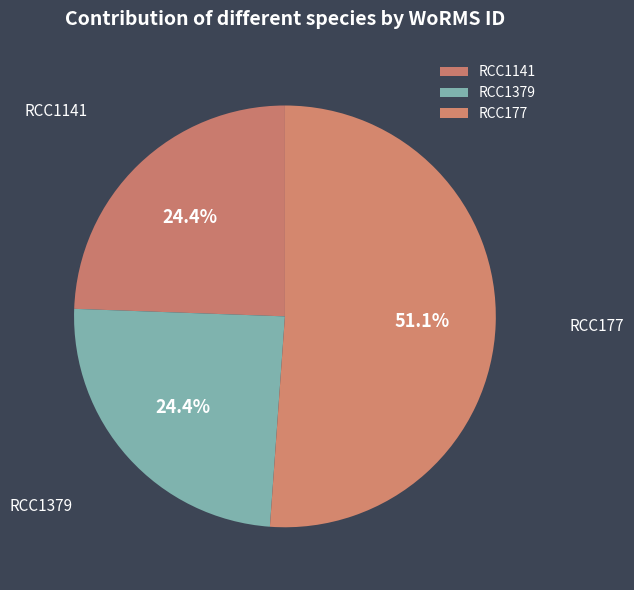

Which category has the biggest portion of the pie?

RCC177